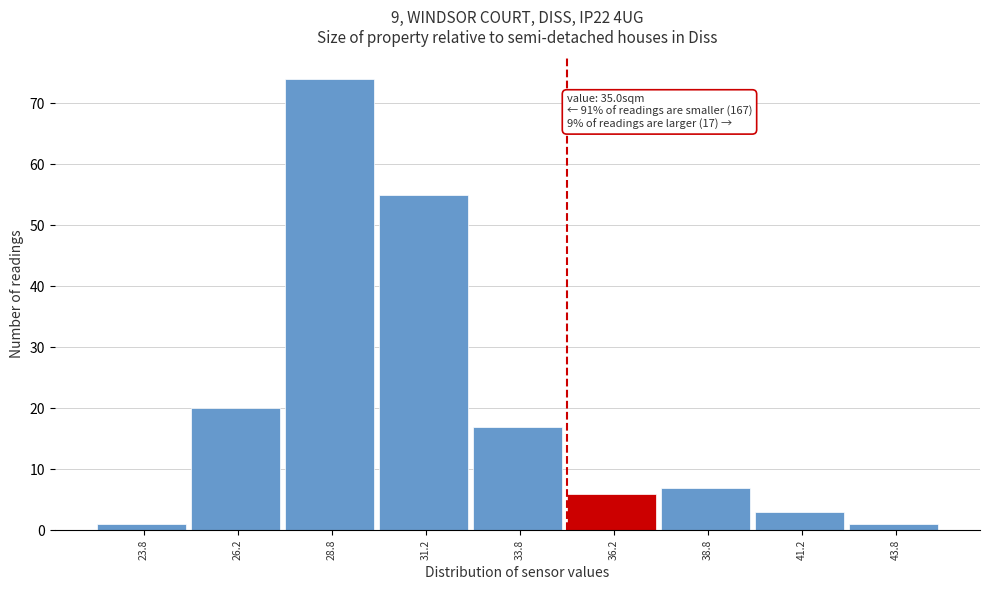

Which range on the x-axis has the tallest bar?

27.5 to 30.0